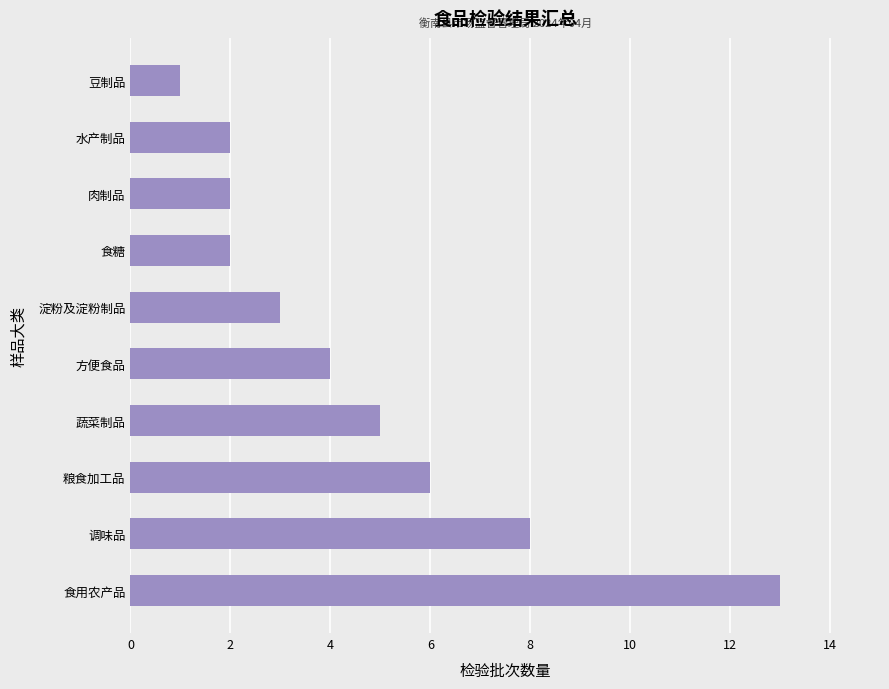

Approximately how many times larger is the value at 食糖 compared to 水产制品?

1.0